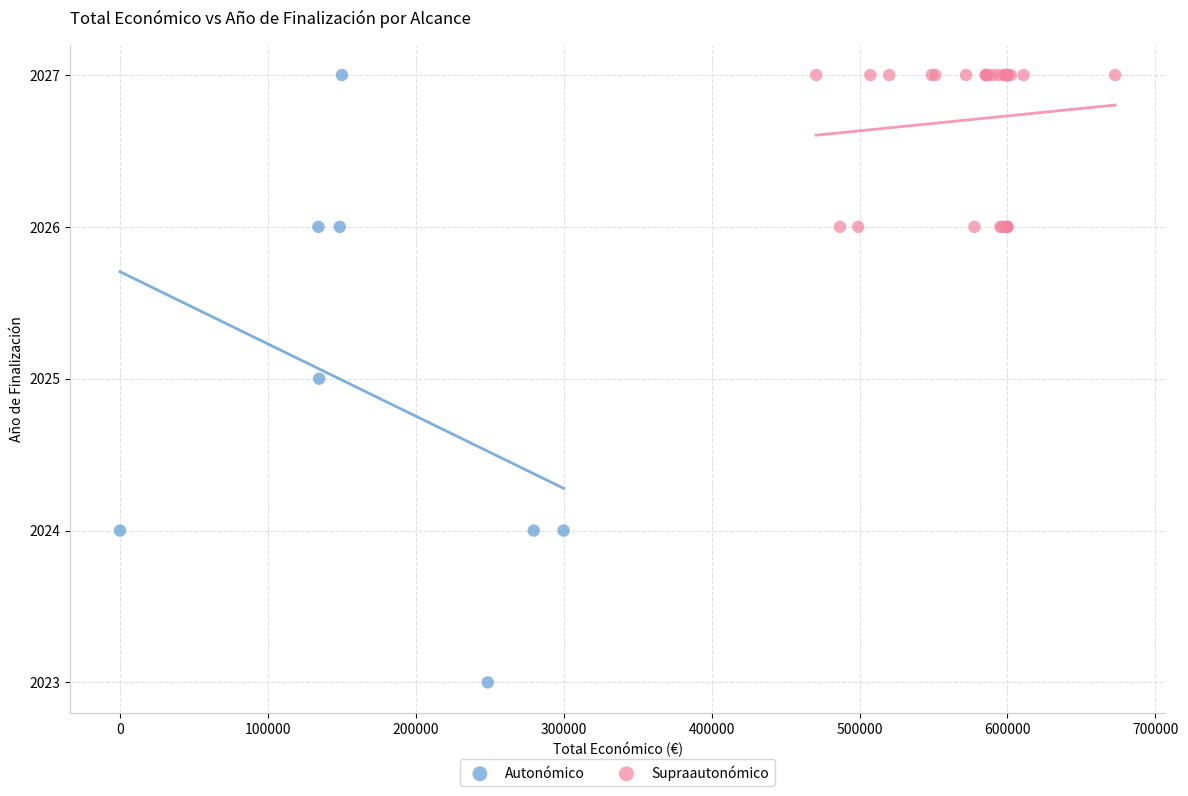

Which series has the largest Y range (max minus min)?

Autonómico